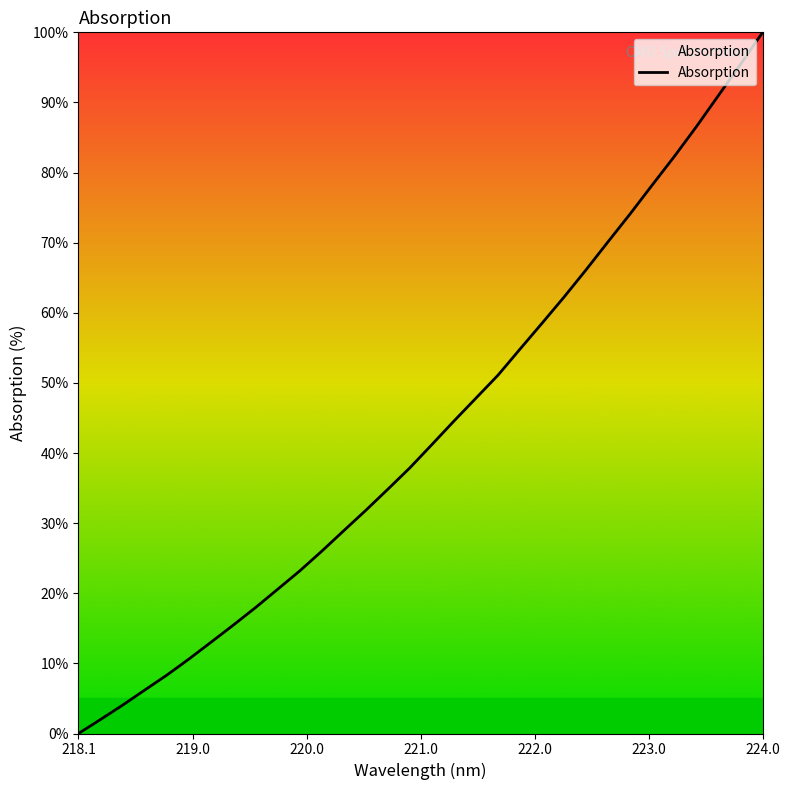

What is the difference between the maximum and minimum values?

100.0